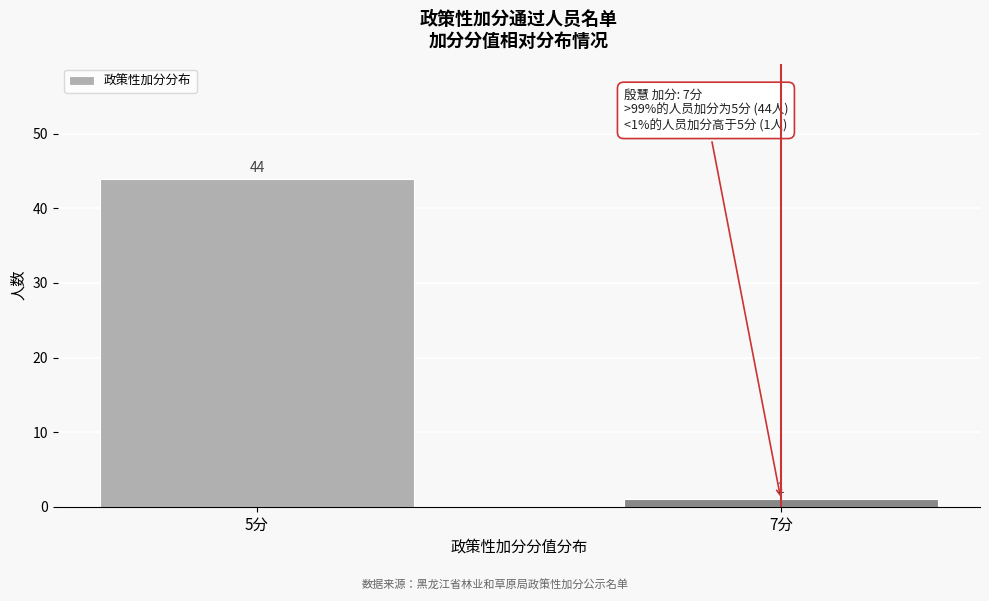

Reading left to right, extract all data points from this chart.

5分=44	7分=1